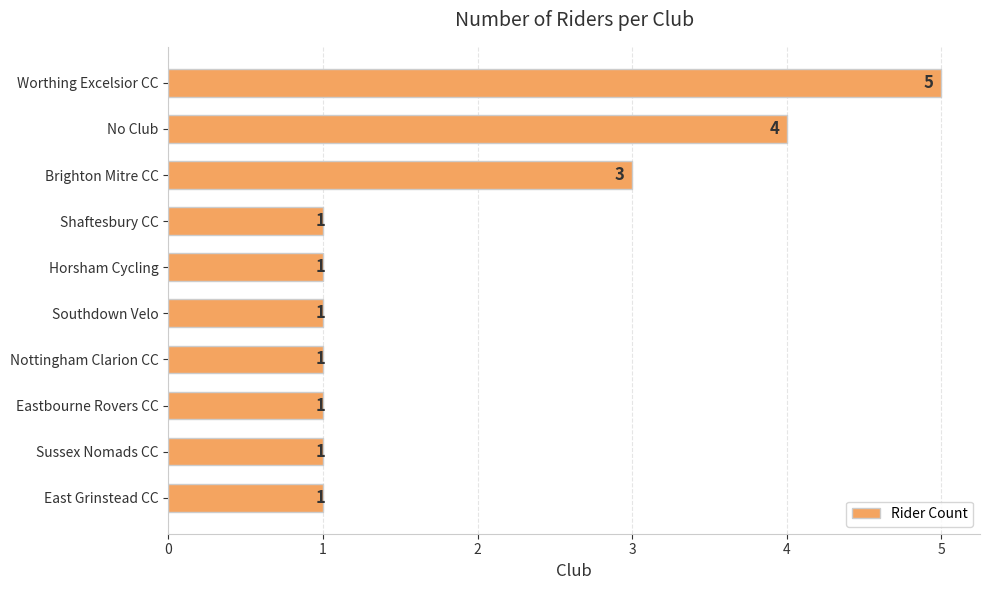

What is the greatest value displayed?

5